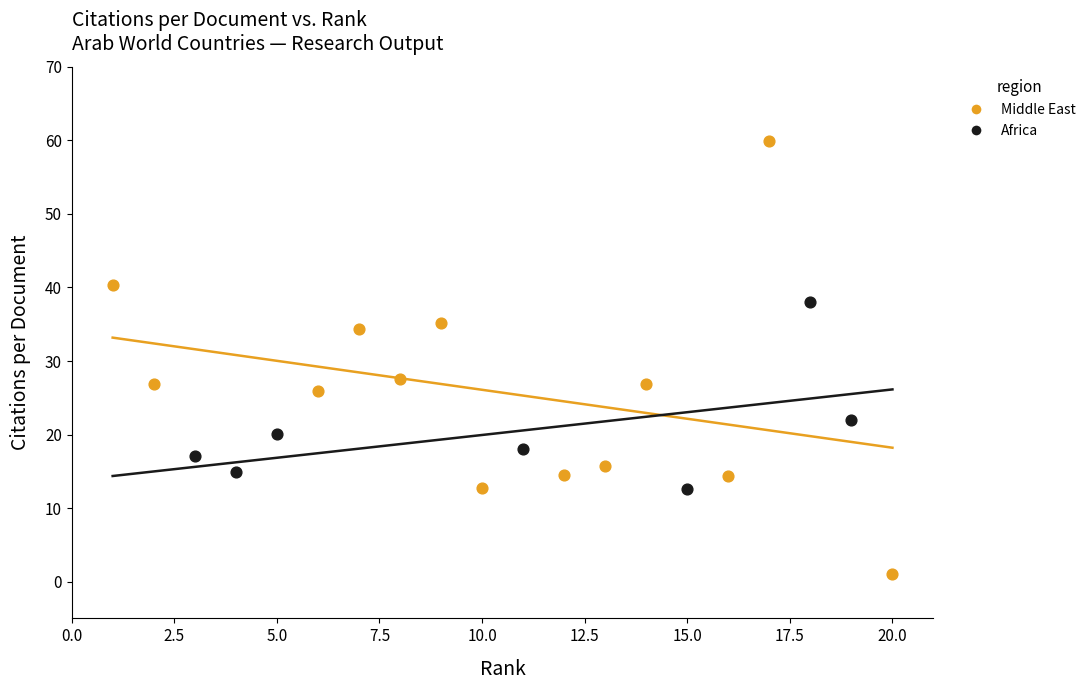

What are all the series names shown in the legend?

Middle East, Africa